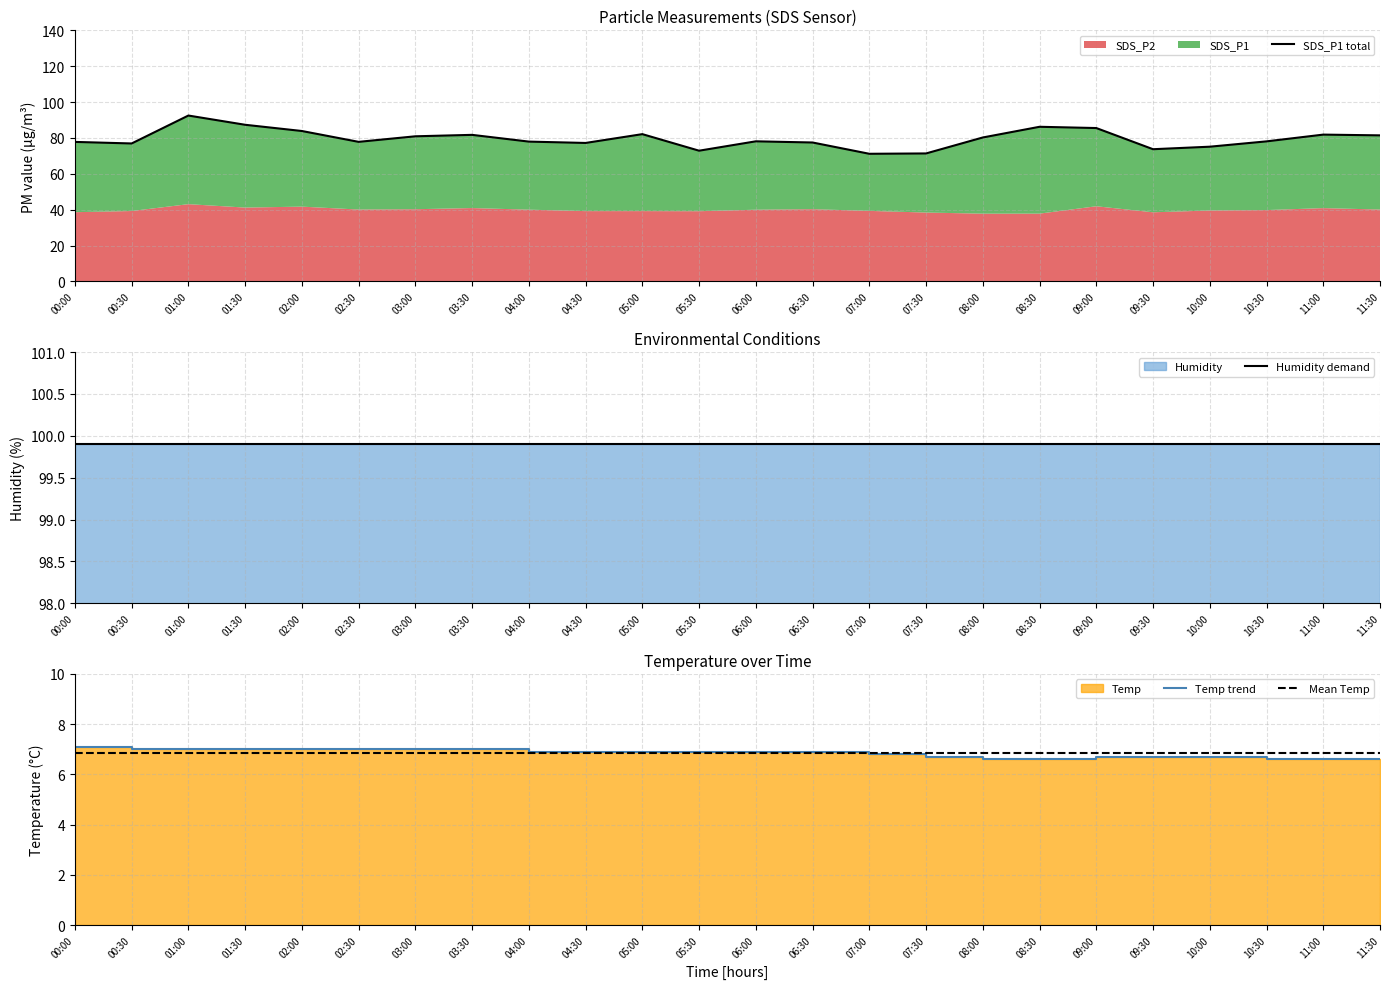

True or false: Temp and SDS_P1 intersect in this chart.

False